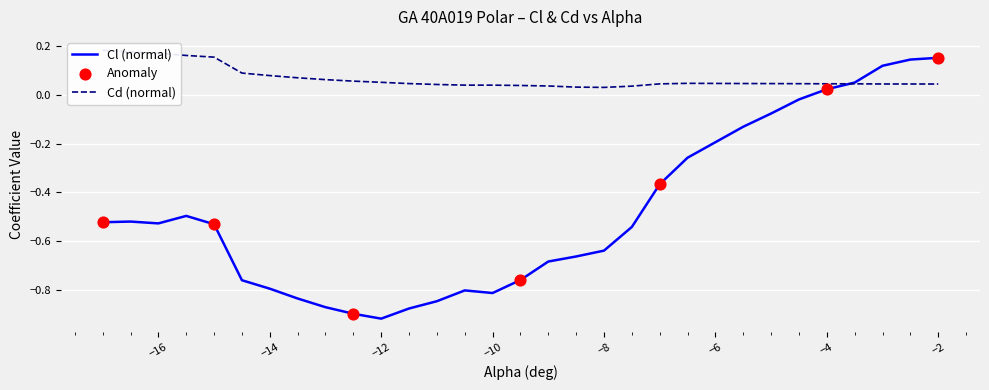

At which label does Cl (normal) first exceed 0?

−4